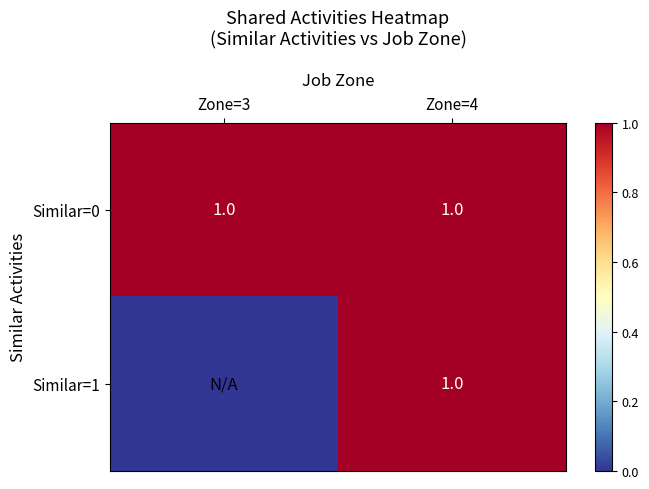

The Similar=0 series shows 1 at Zone=4. True or false?

True